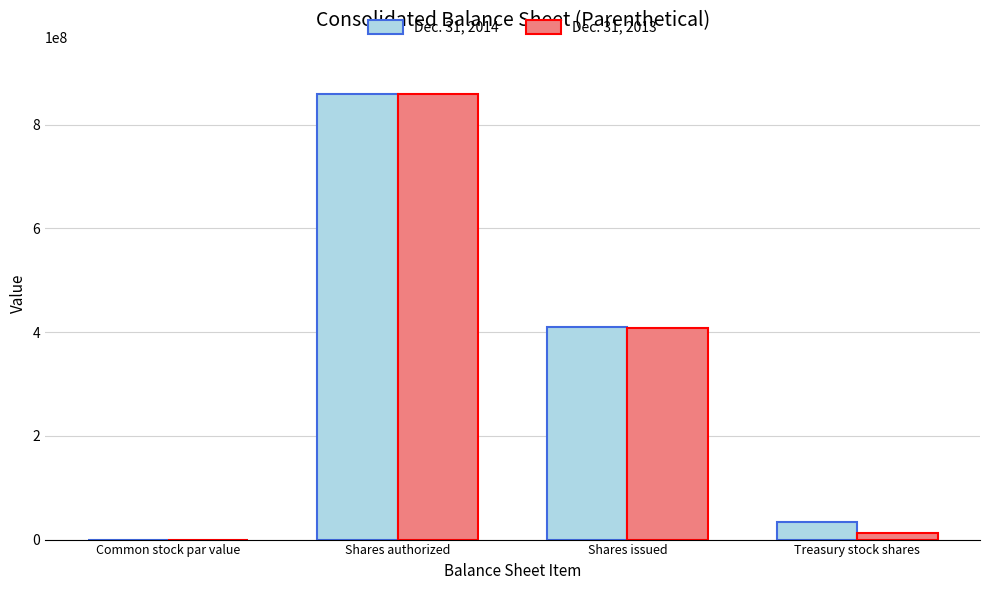

Is the value of Dec. 31, 2013 at Treasury stock shares greater than the value of Dec. 31, 2014 at Common stock par value?

Yes